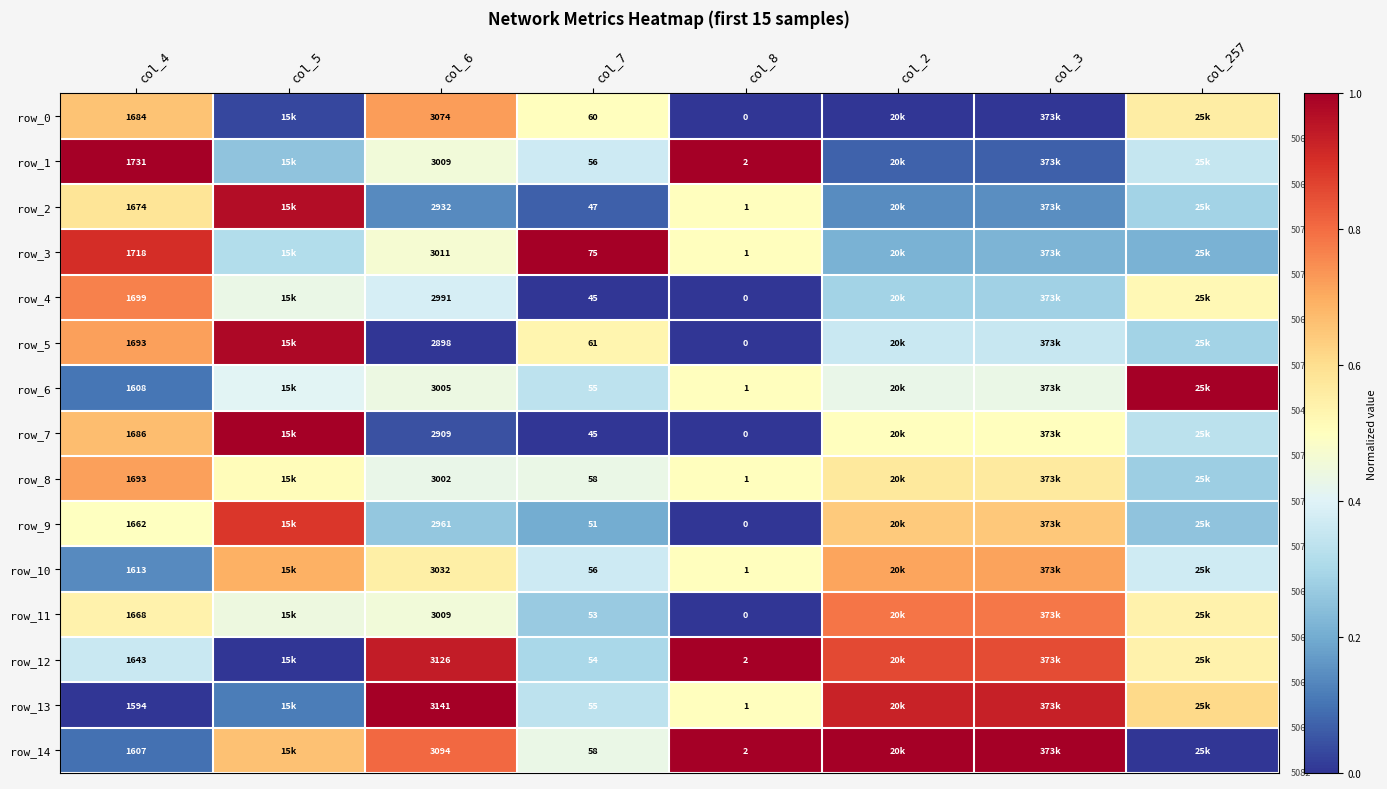

At which category does the chart reach its minimum across all series?

col_8